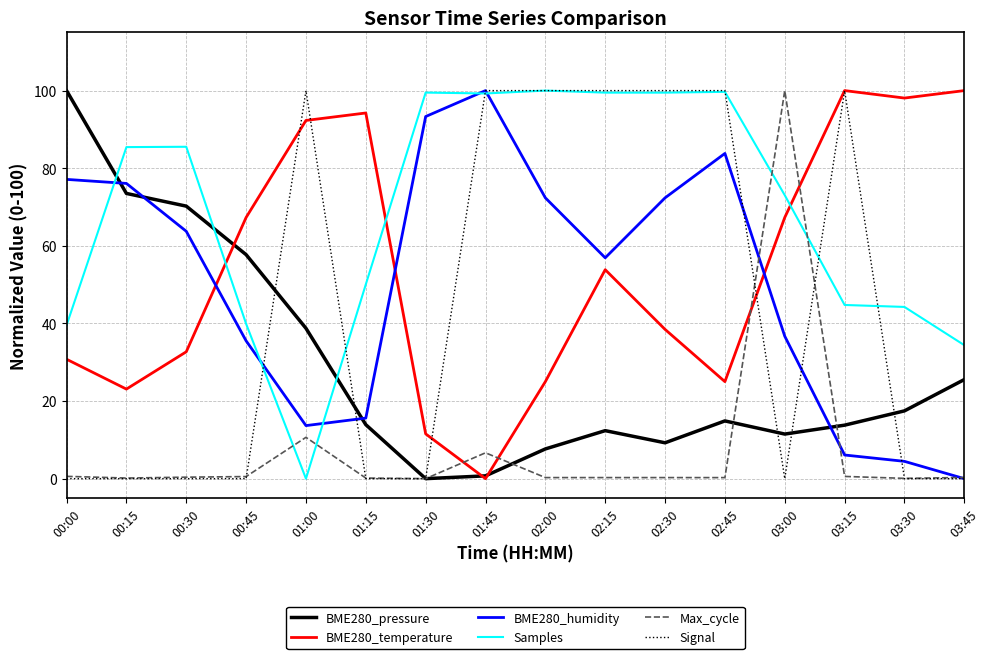

Which category has the lowest value in the Samples series?

01:00